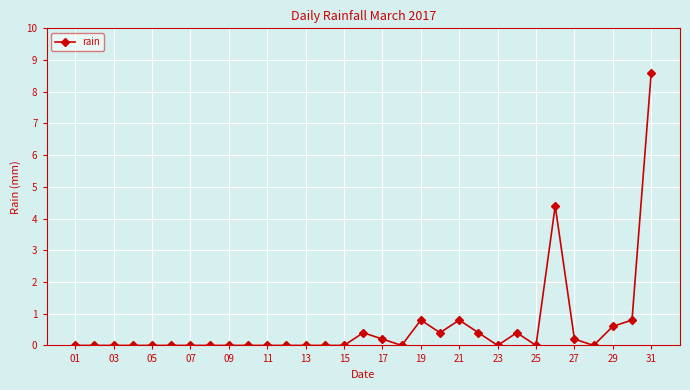

How many lines are shown in the chart?

1